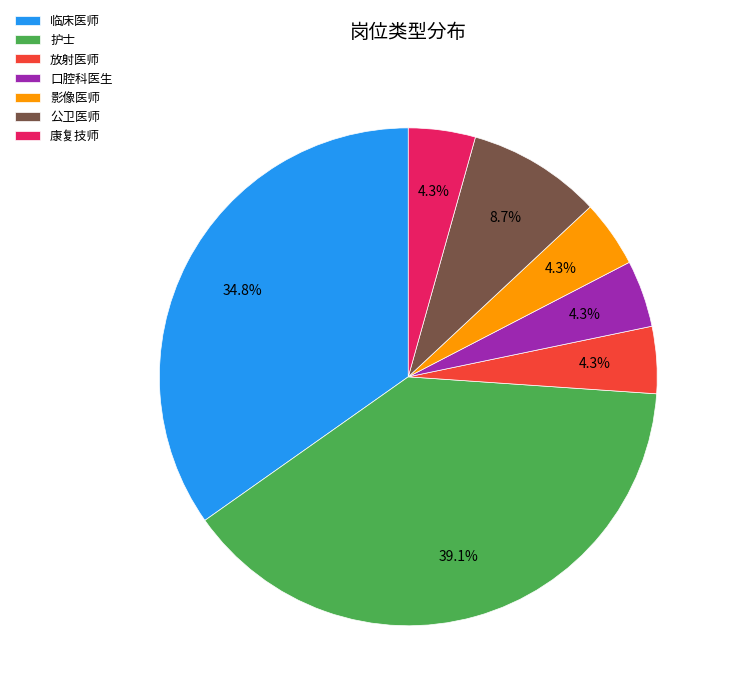

Does any single category account for the majority?

No